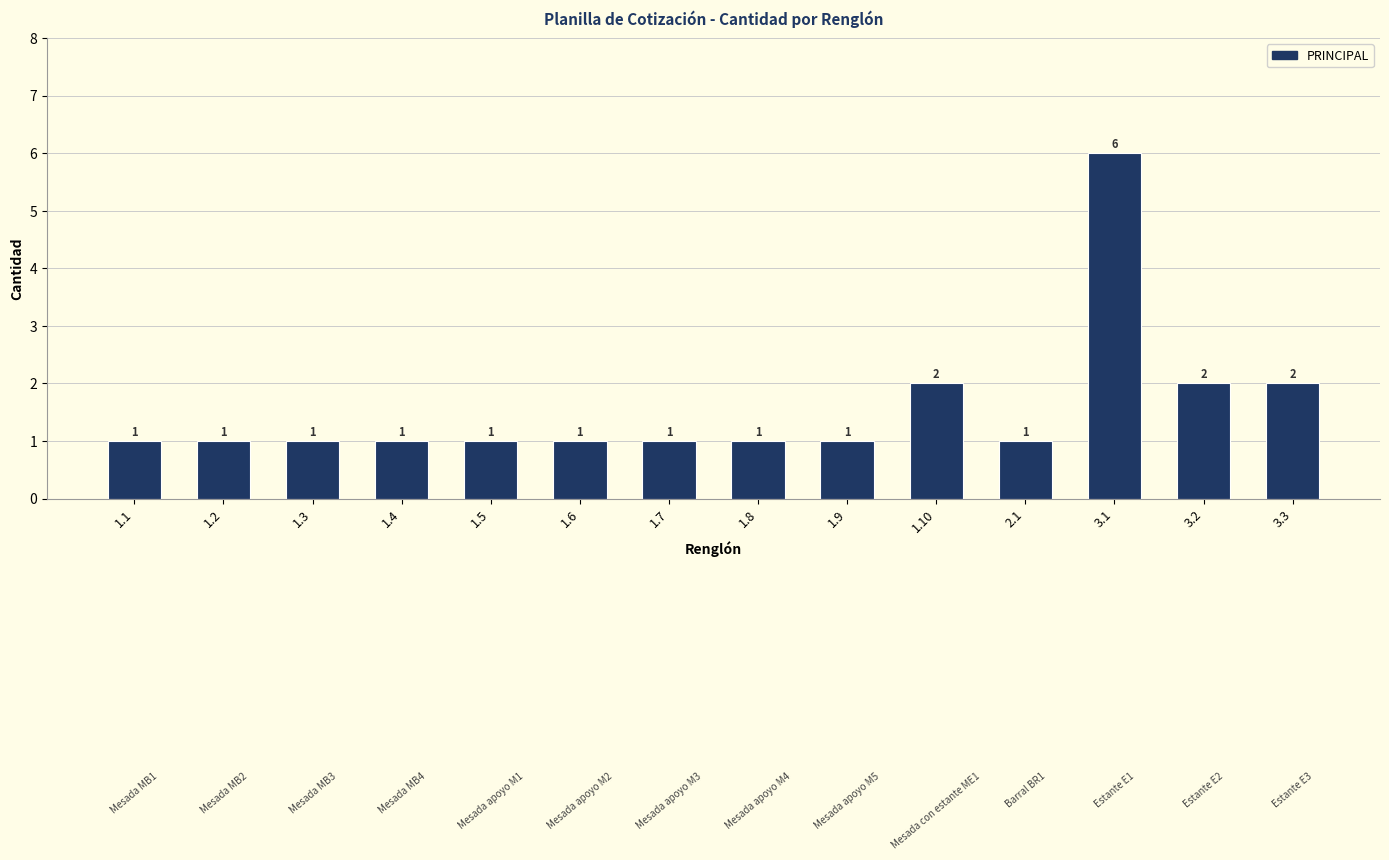

Count the number of categories in the chart.

14